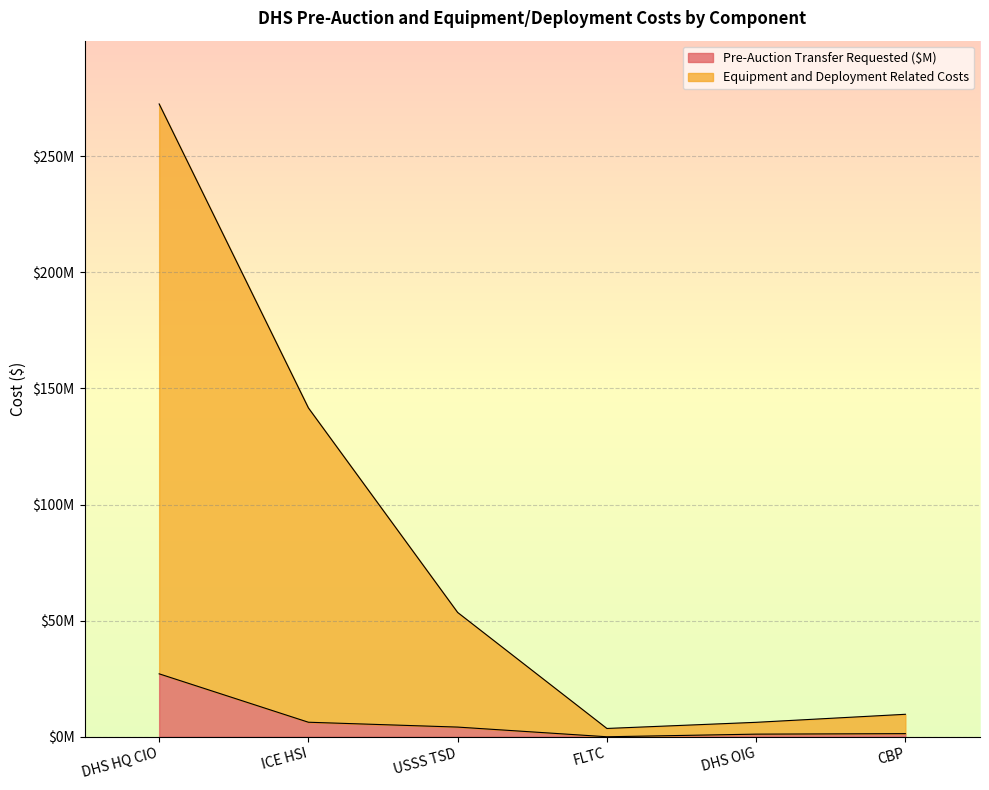

At which label does Pre-Auction Transfer Requested ($M) first exceed 4166000?

DHS HQ CIO